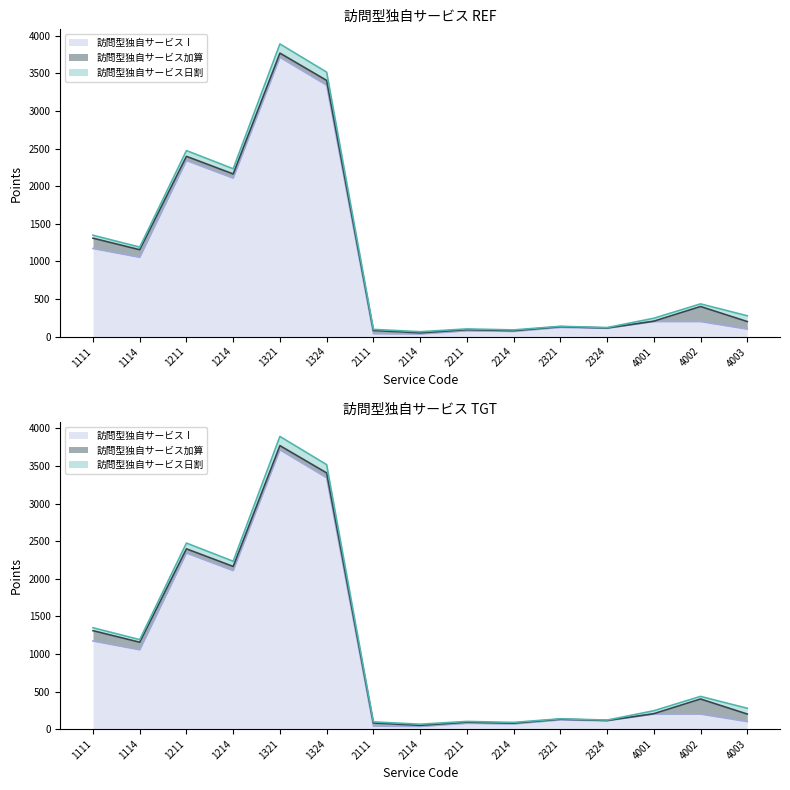

The value of 訪問型独自サービス日割 at 1111 is 11. True or false?

False